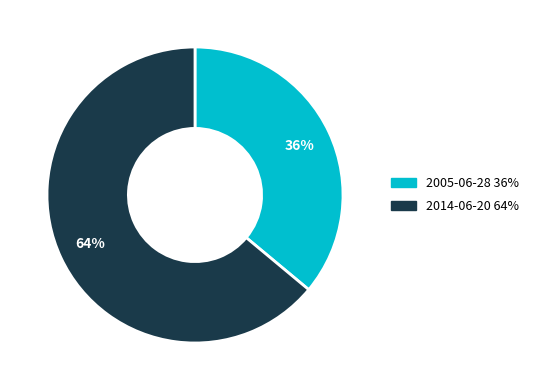

Which slice represents more than half of the pie?

2014-06-20